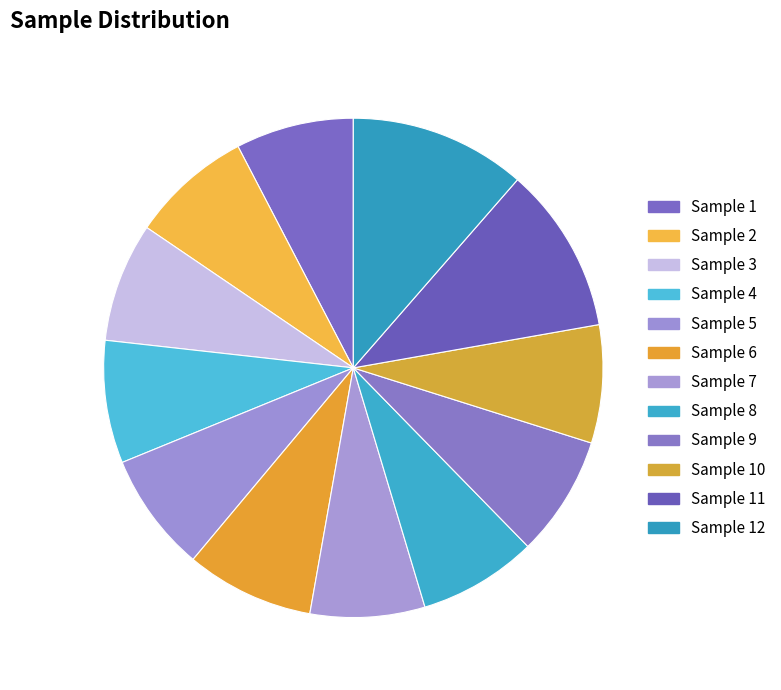

Is there any slice that represents more than half of the pie?

No